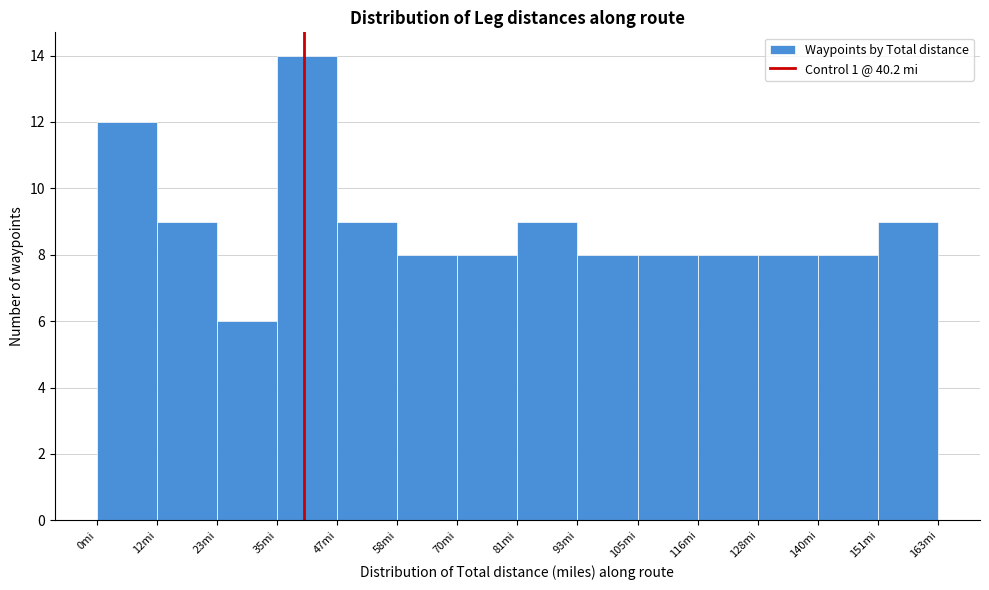

Which range on the x-axis has the tallest bar?

34 to 46